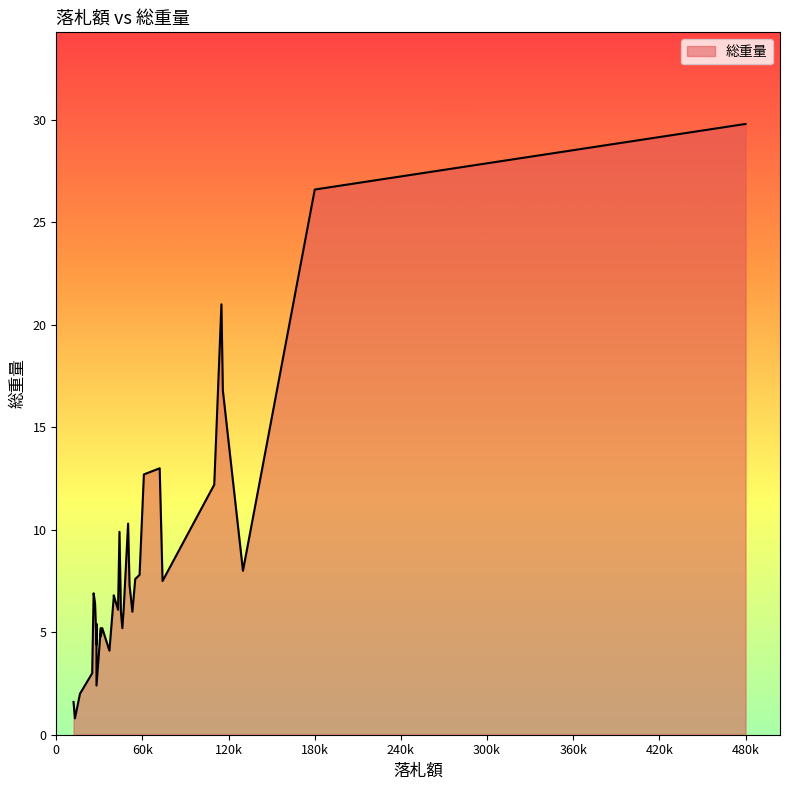

True or false: there are more than 2 points higher than both neighbors.

True